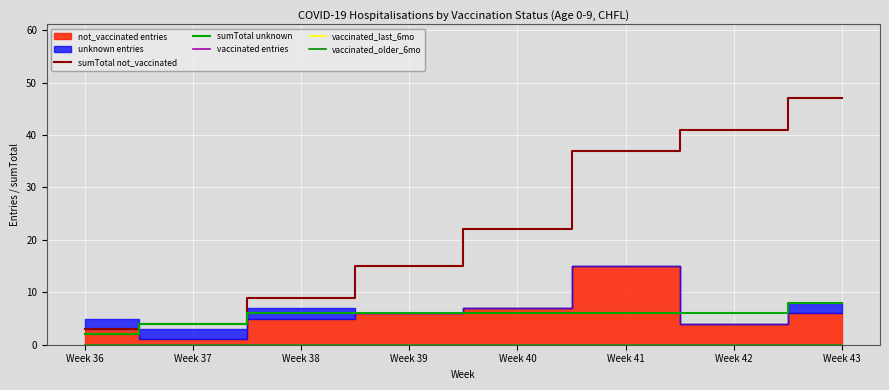

Which category has the lowest value across all series?

Week 36